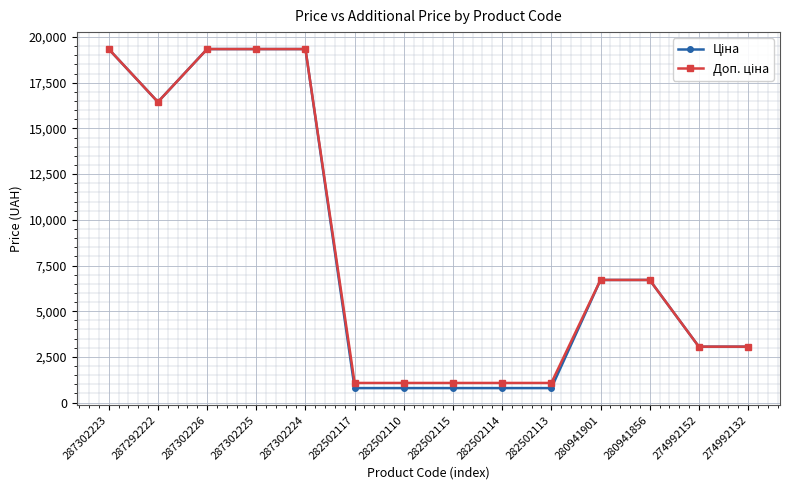

What is the label of the 4th point from the right?

280941901